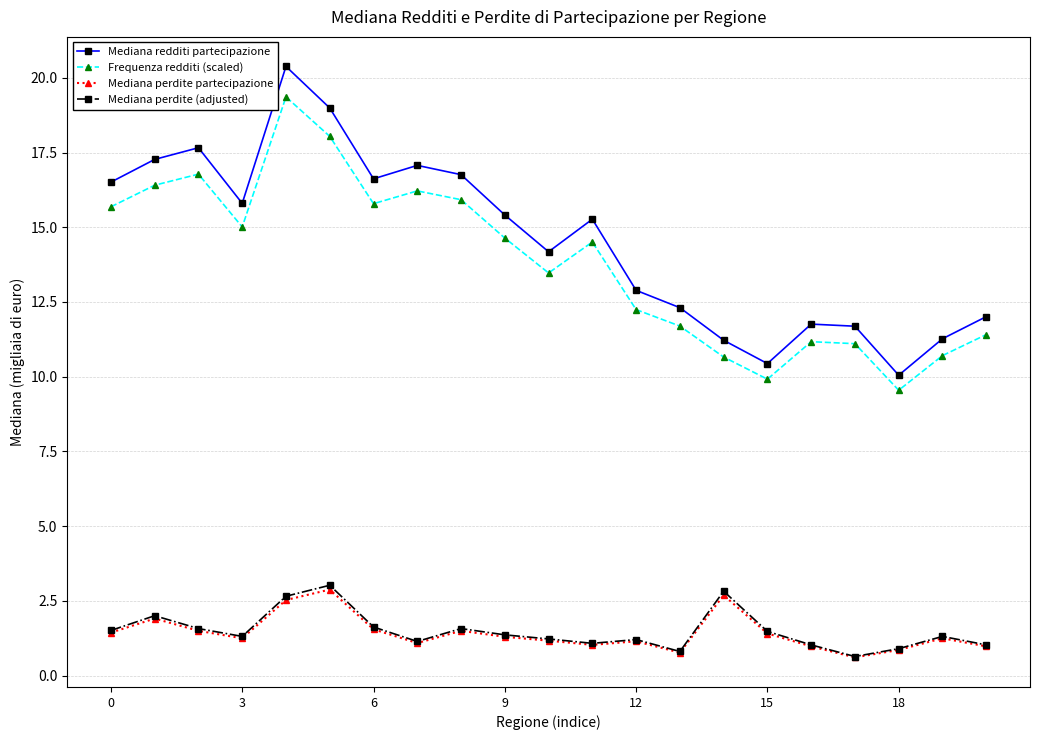

True or false: Frequenza redditi (scaled) and Mediana perdite partecipazione intersect in this chart.

False